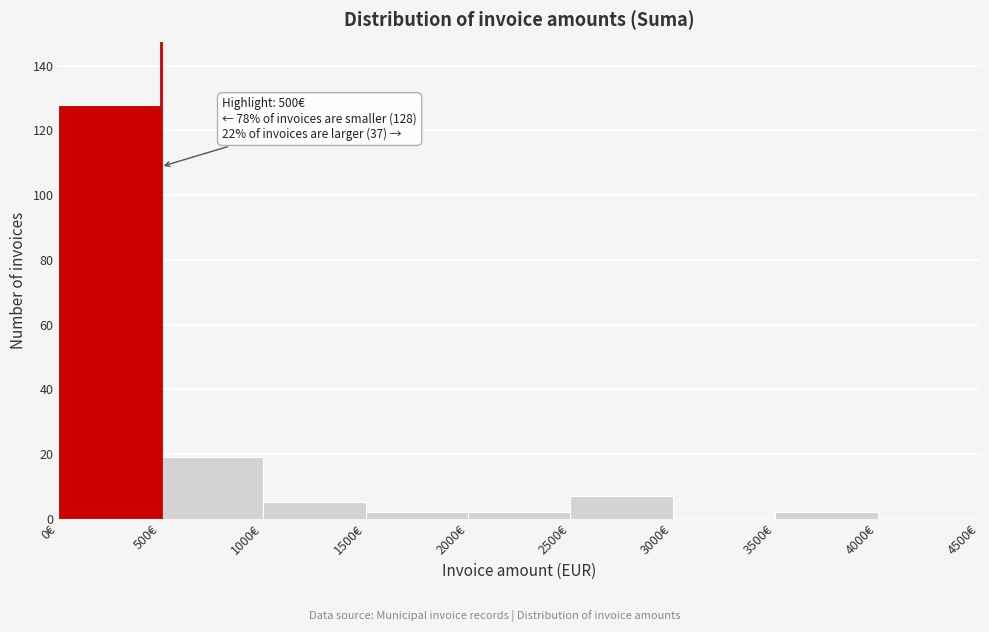

Which range on the x-axis has the tallest bar?

0 to 500